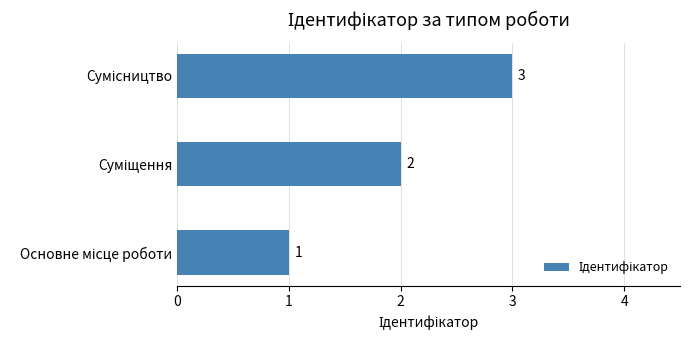

What is the sum of all values?

6